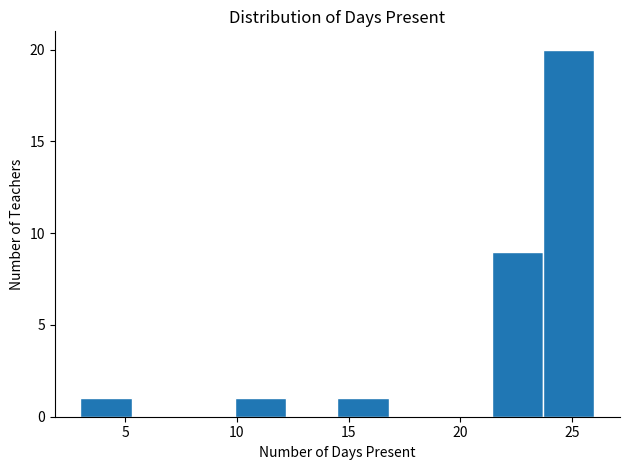

Reading left to right, transcribe this chart: for each bar, give the range it covers on the x-axis and its height. Neither the bar edges nor the heights are printed on the chart, so give them approximately, as read against the axes.

3.0 to 5.3: 1
5.3 to 7.6: 0
7.6 to 9.9: 0
9.9 to 12.2: 1
12.2 to 14.5: 0
14.5 to 16.8: 1
16.8 to 19.1: 0
19.1 to 21.4: 0
21.4 to 23.7: 9
23.7 to 26.0: 20